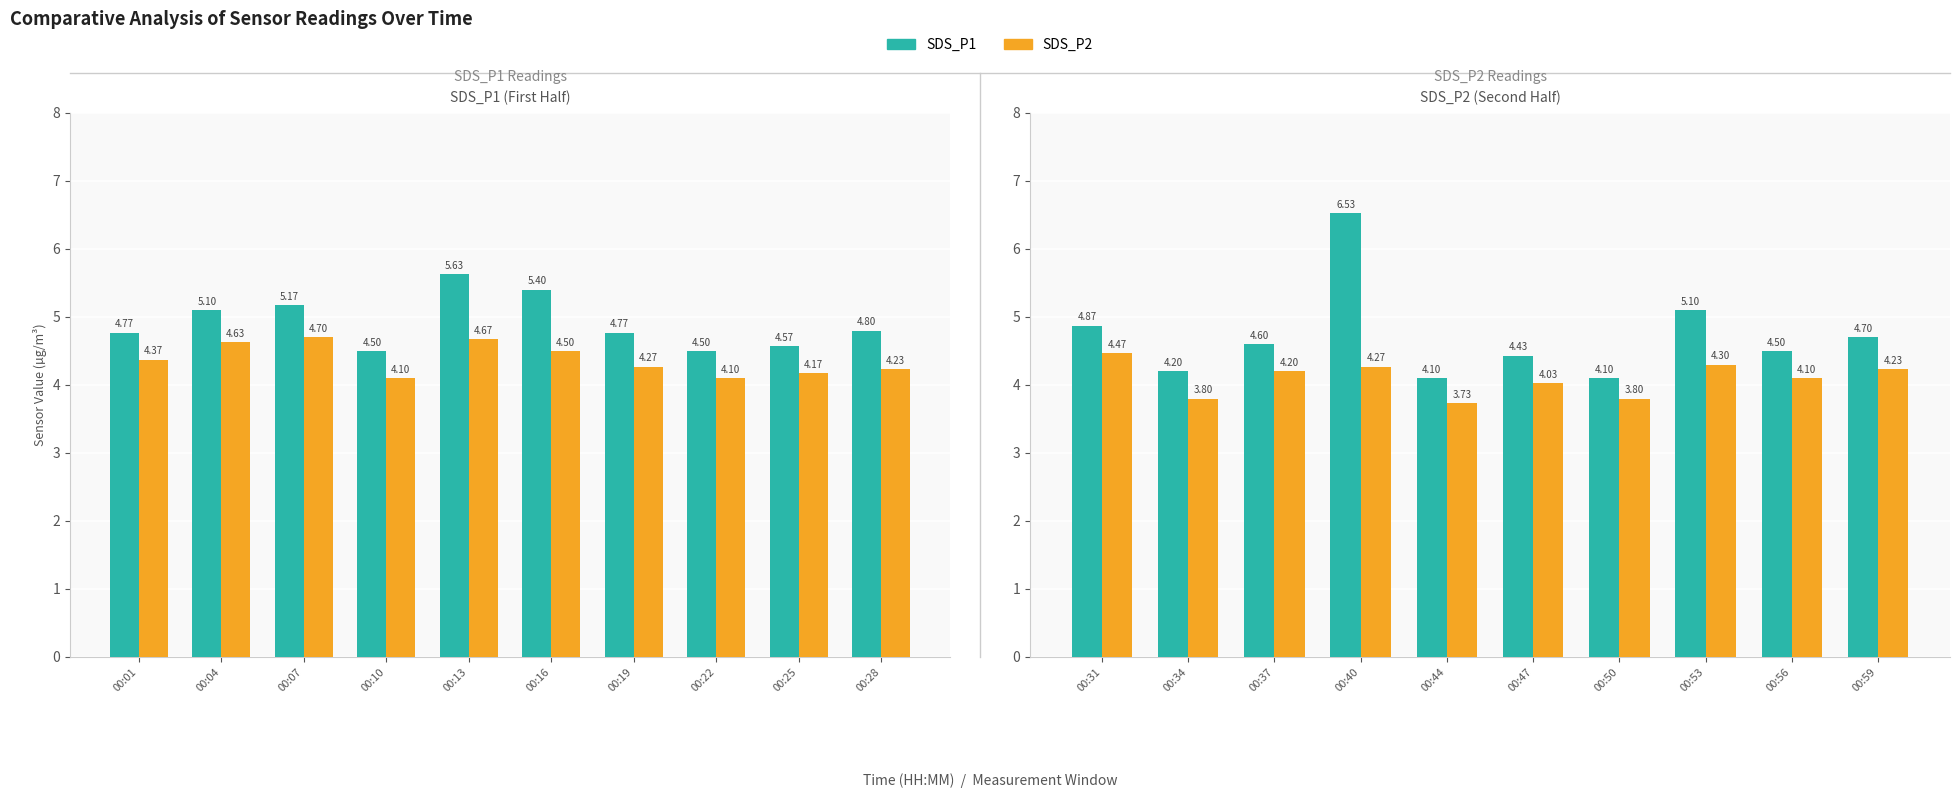

What is the difference between the maximum and minimum values in the SDS_P1 series?

2.4